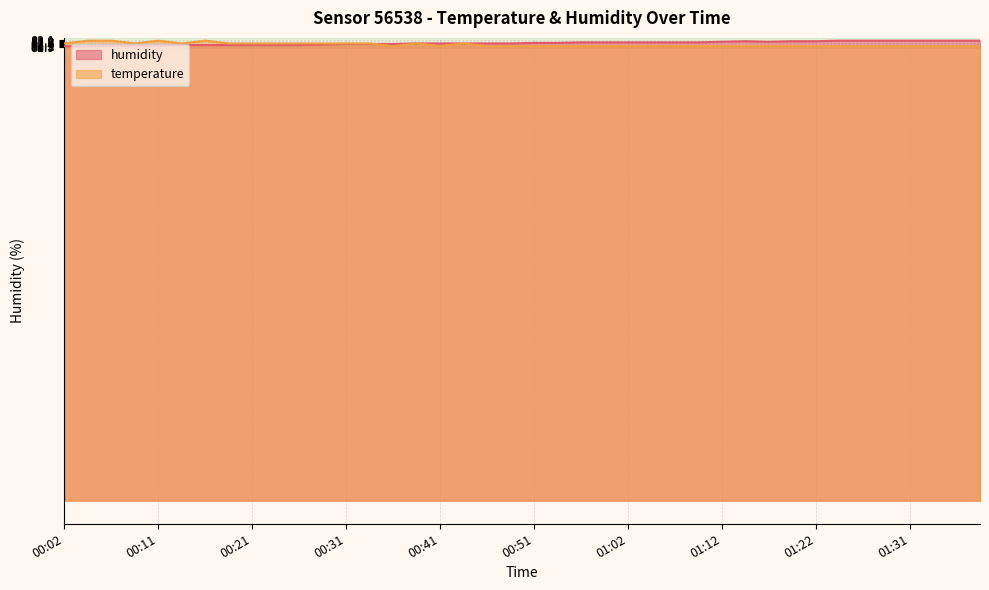

What is the maximum value for temperature?

83.0